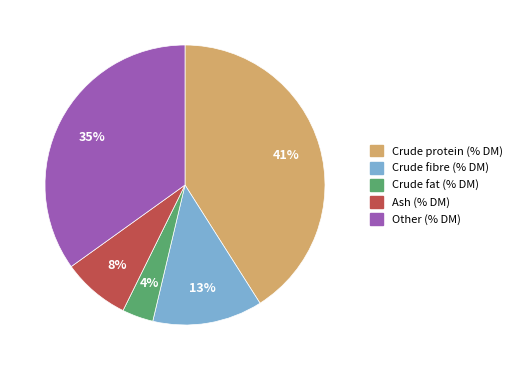

True or false: Ash (% DM) accounts for 8% of the total.

True